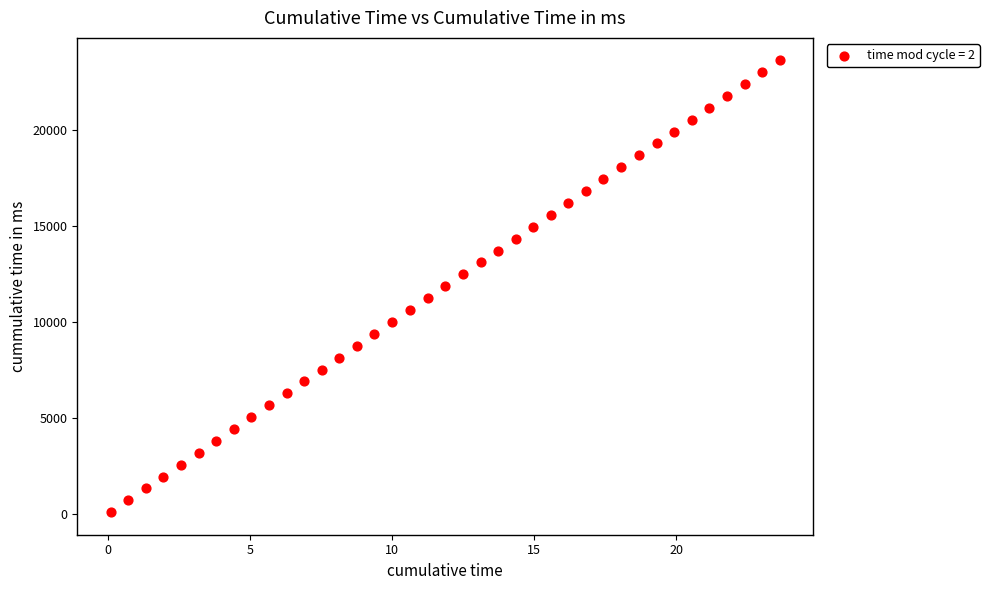

What is the range of Y values (max minus min)?

23520